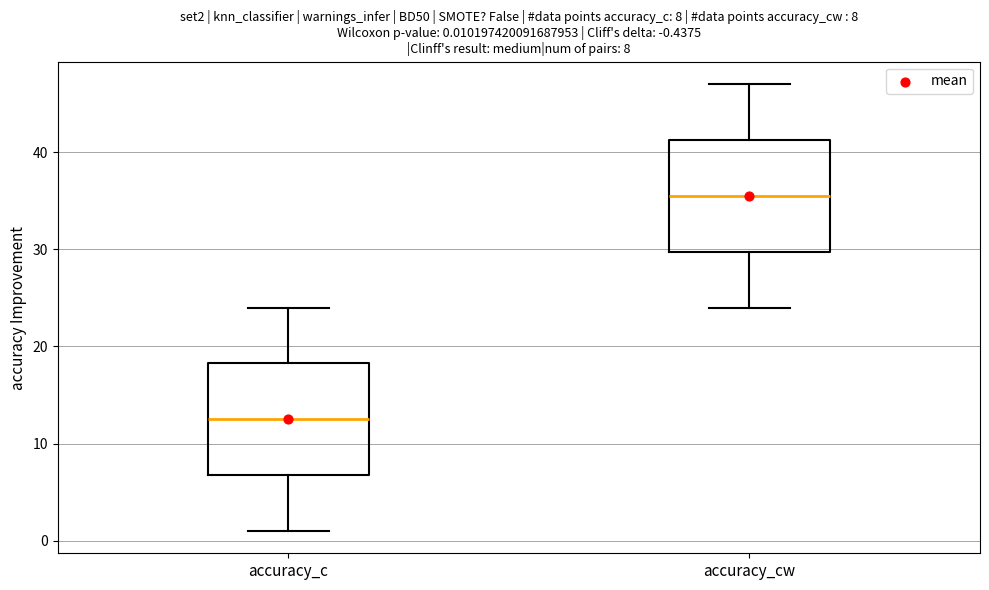

Which box's median line is the lowest?

accuracy_c